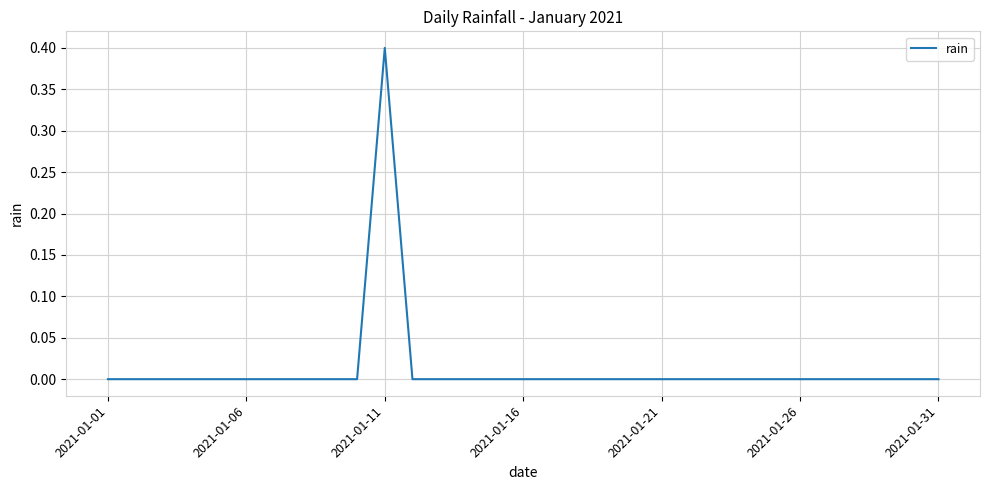

What is the difference between the maximum and minimum values?

0.4